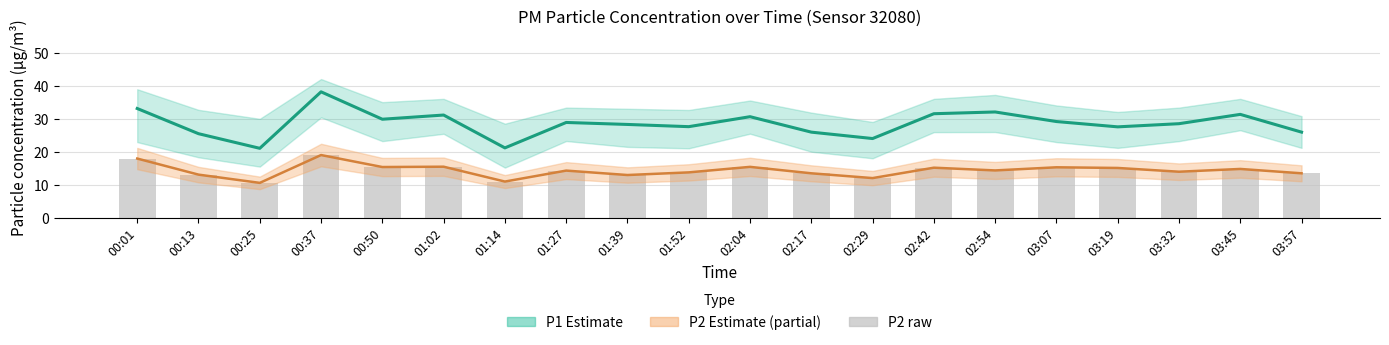

What is the greatest value displayed?

38.1